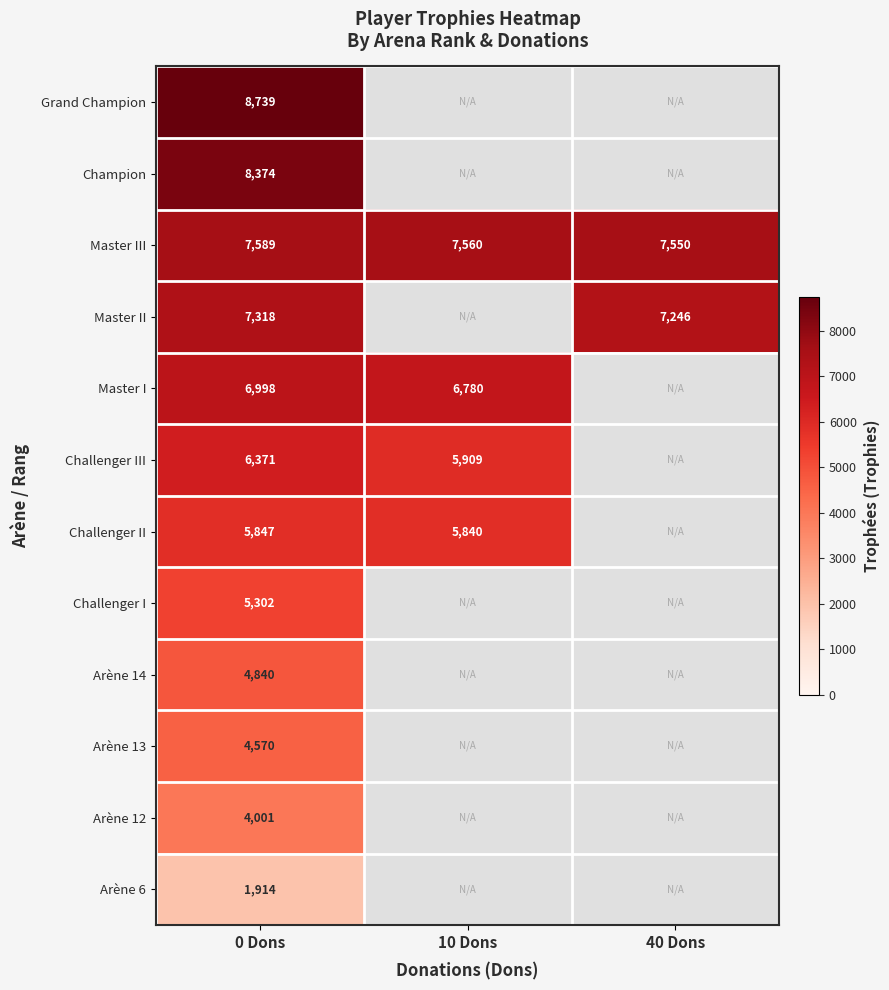

What value does the Master III series have at 0 Dons?

7589